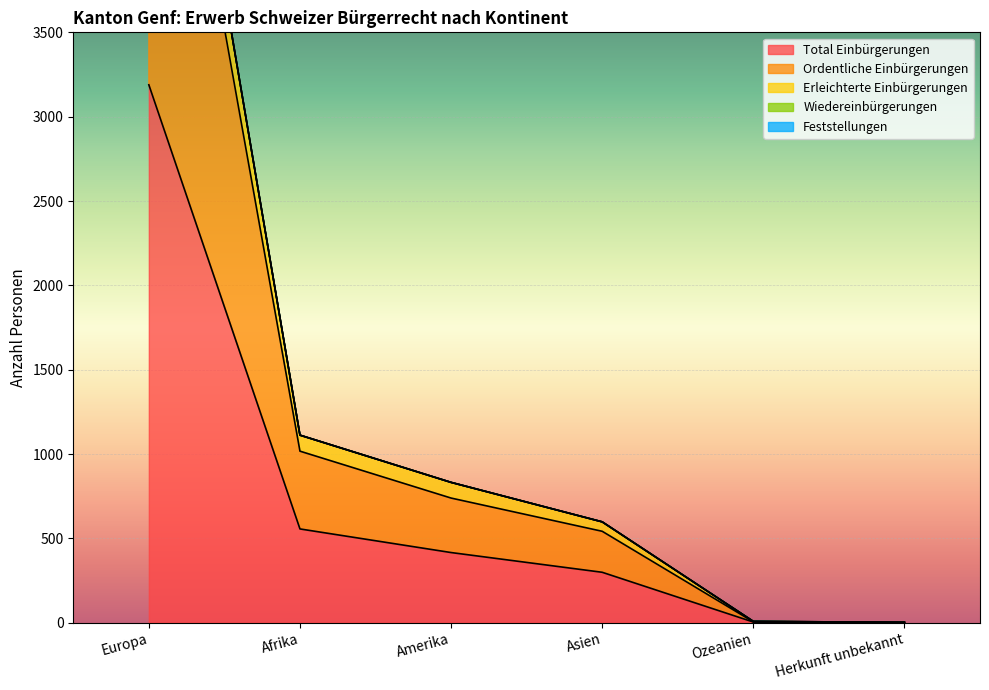

Where is Total Einbürgerungen nearest to the value 1595?

Afrika